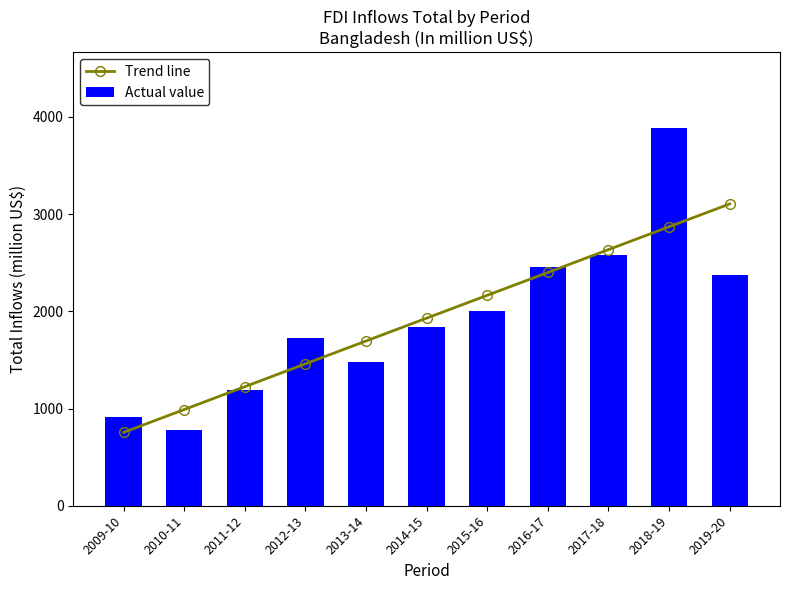

How many distinct data groups are displayed?

2